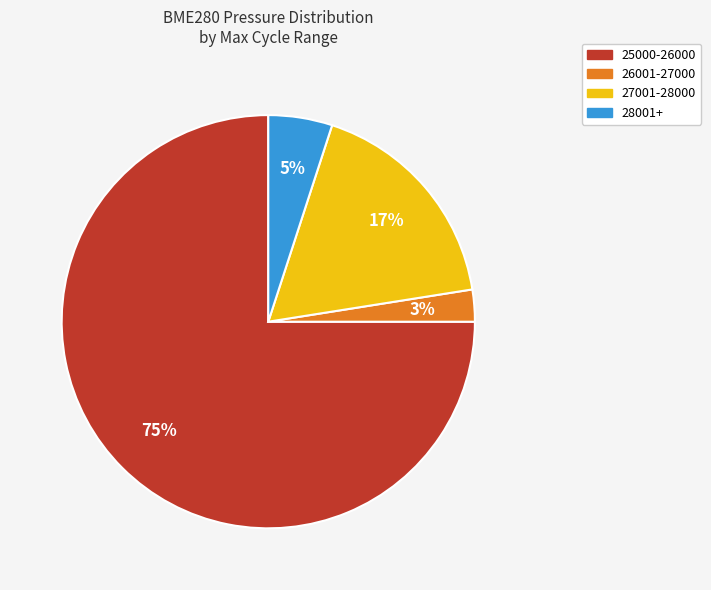

Which has a higher value, 25000-26000 or 26001-27000?

25000-26000